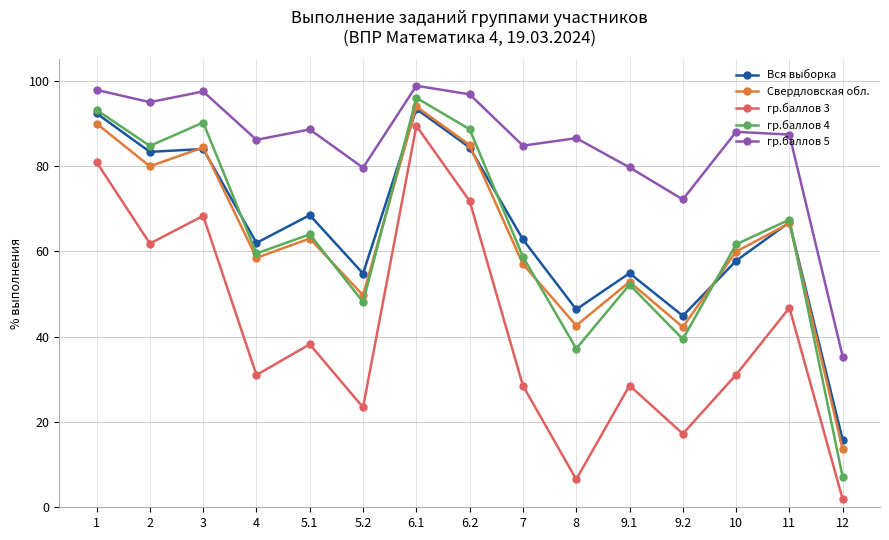

What is the label of the 12th point from the left?

9.2